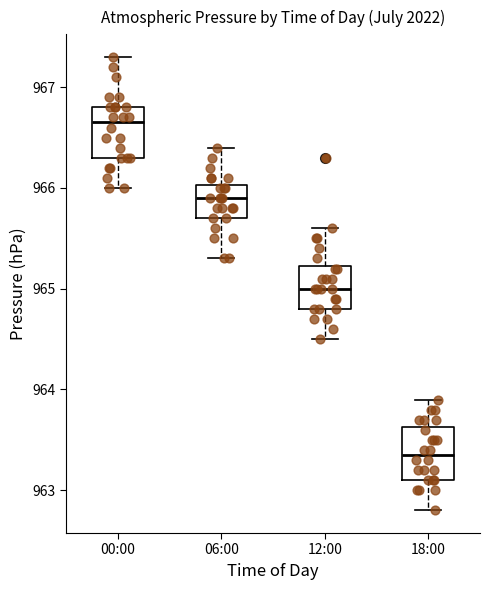

Reading left to right, transcribe this box plot: for each box, give where its median line is, the range the box spans, and where its two whiskers end, as read against the y-axis. The values are not printed on the chart, so give them approximately, as read against the axis.

00:00: median 966.7, box 966.3 to 966.8, whiskers 966.0 to 967.3
06:00: median 965.9, box 965.7 to 966.0, whiskers 965.3 to 966.4
12:00: median 965.0, box 964.8 to 965.2, whiskers 964.5 to 965.6
18:00: median 963.4, box 963.1 to 963.6, whiskers 962.8 to 963.9